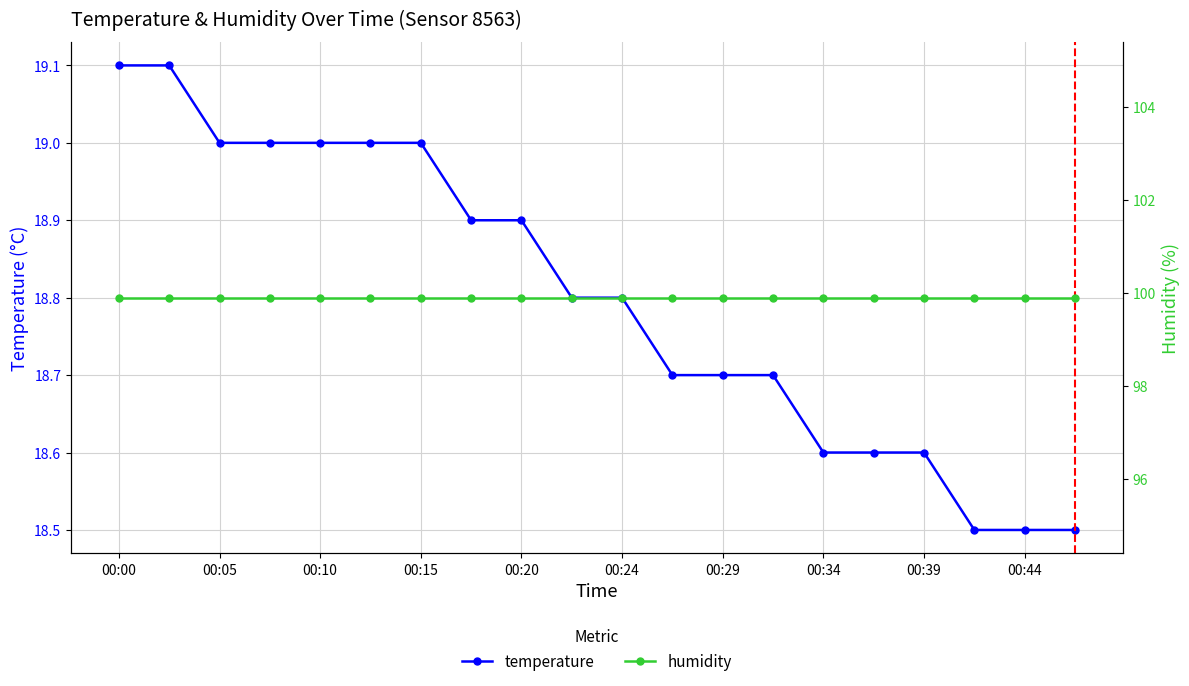

List the series in order of their peak value, highest first.

humidity, temperature